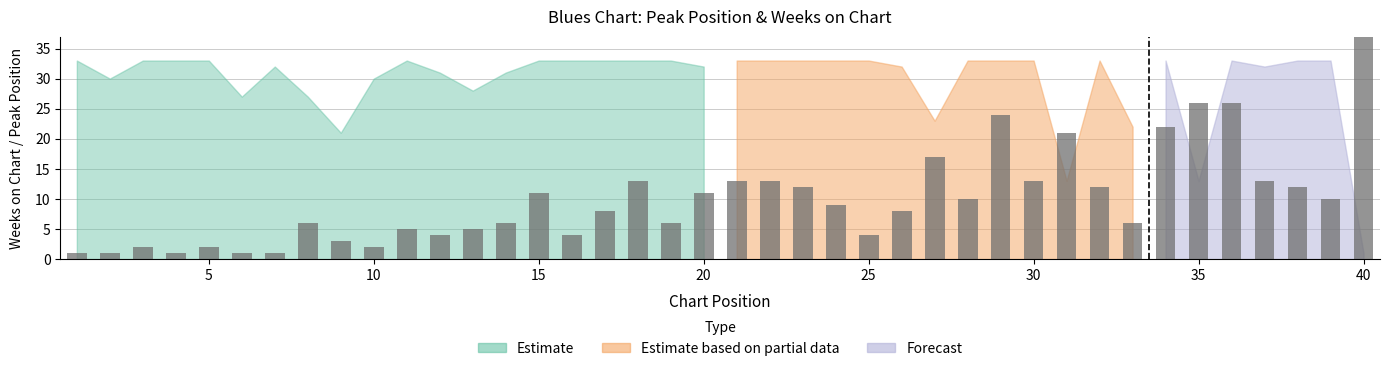

Does the chart contain stacked bars?

No